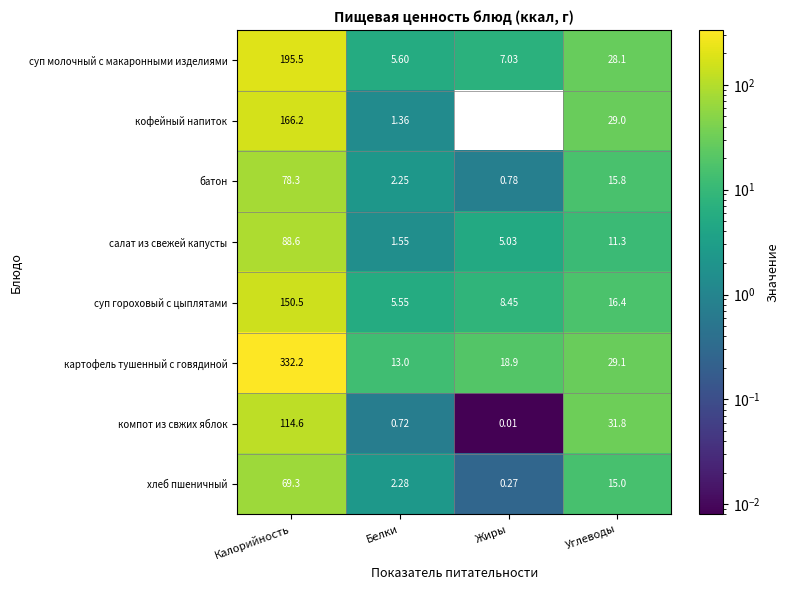

Which series has the largest total across all categories?

картофель тушенный с говядиной